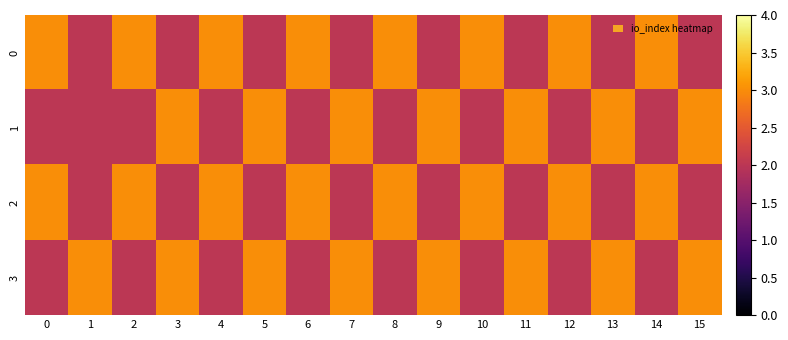

Rank the series by their maximum value, from highest to lowest.

0, 1, 2, 3